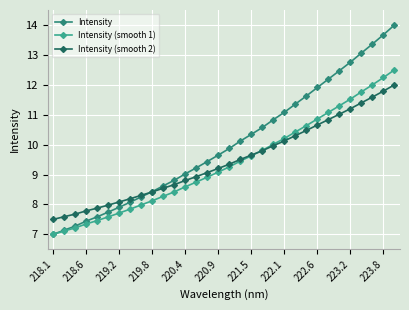

Rank the series by their maximum value, from lowest to highest.

Intensity (smooth 2), Intensity (smooth 1), Intensity